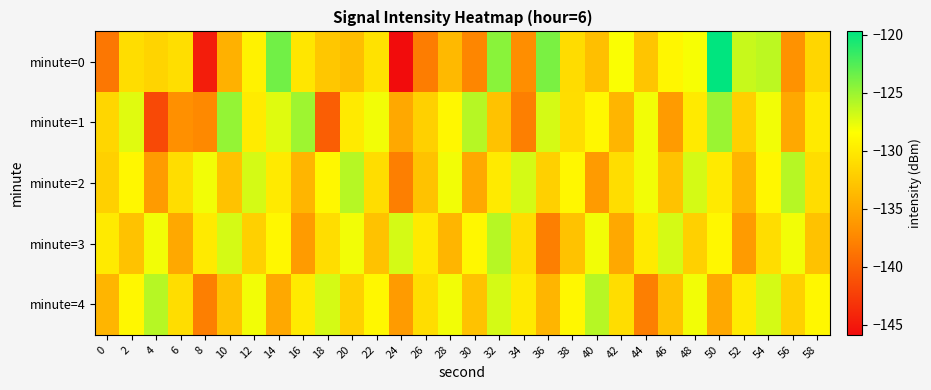

What is the total value across all series at 0?

-666.1